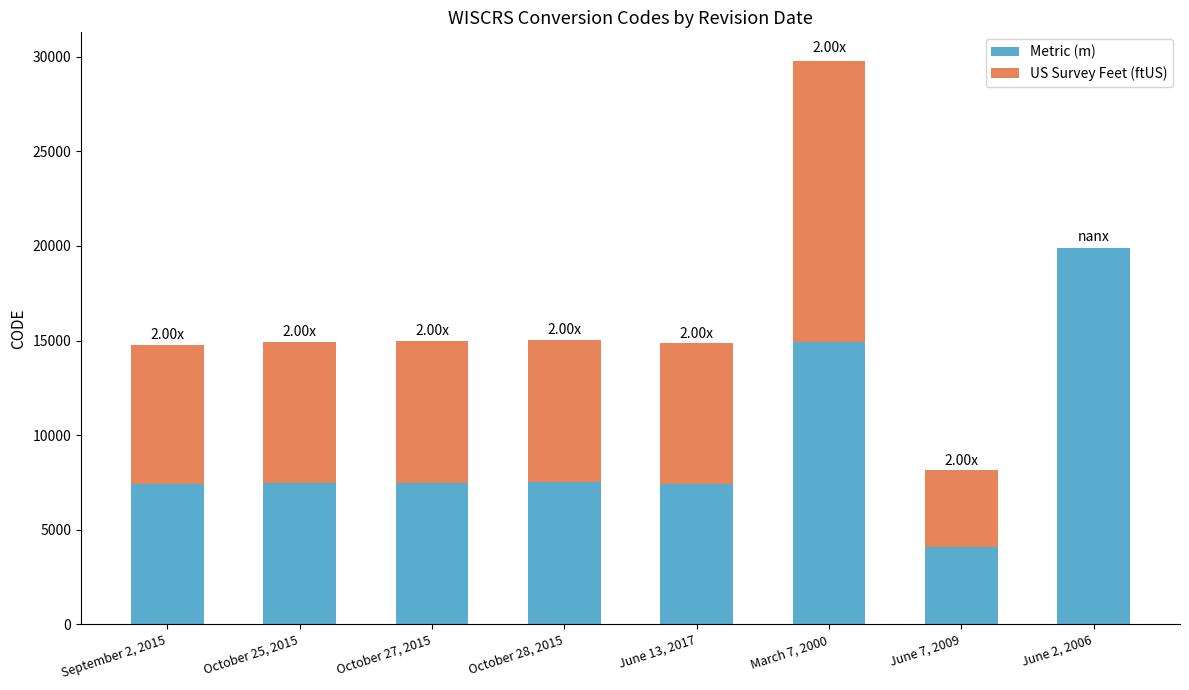

What is the sum of all Metric (m) values?

76155